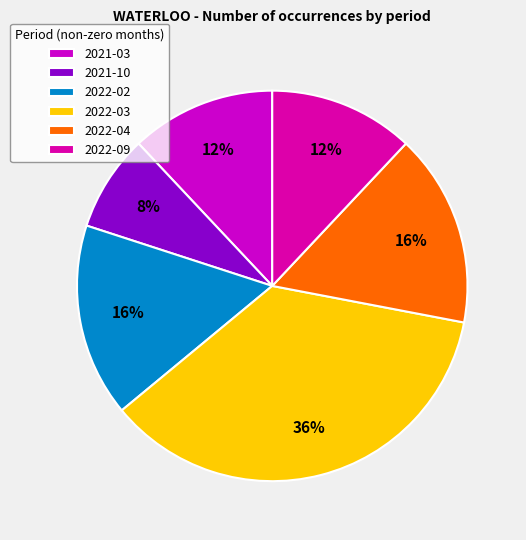

Count the number of slices in the pie.

6